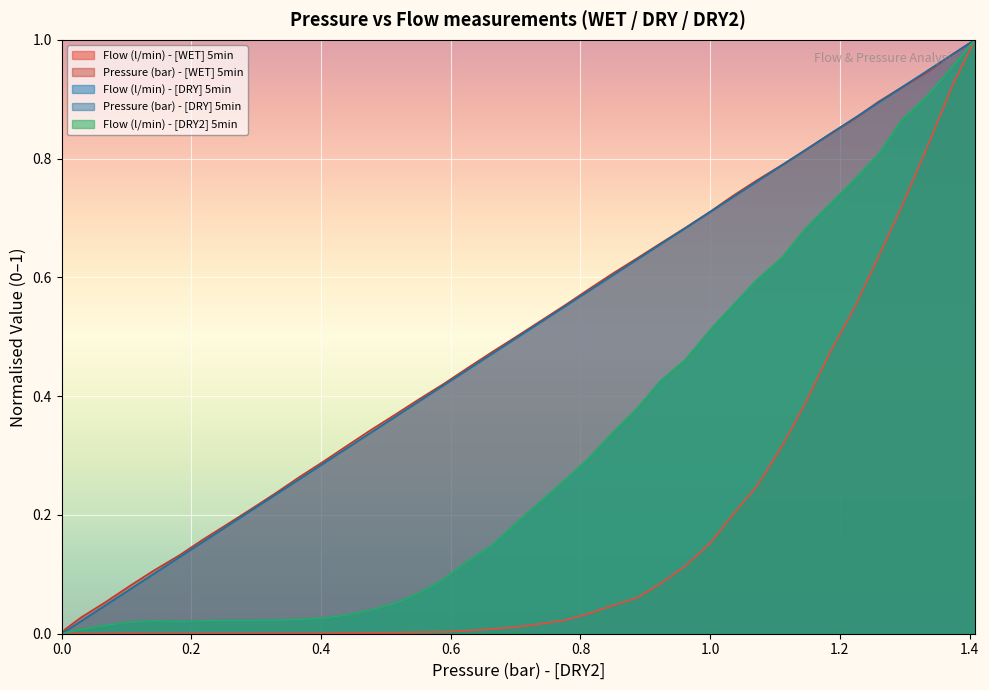

How many lines are shown in the chart?

5